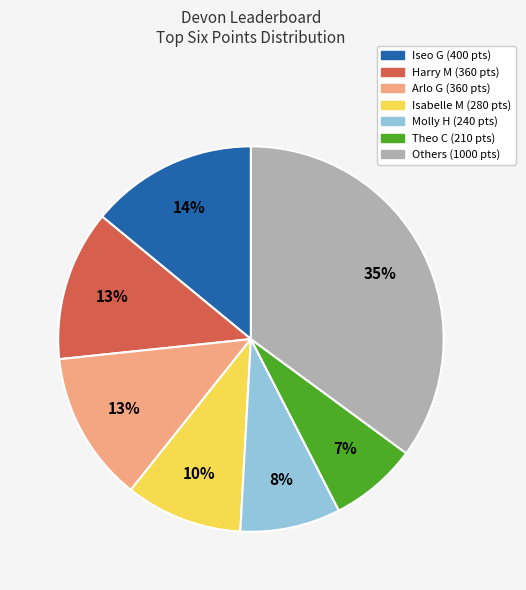

How many segments does this pie chart have?

7